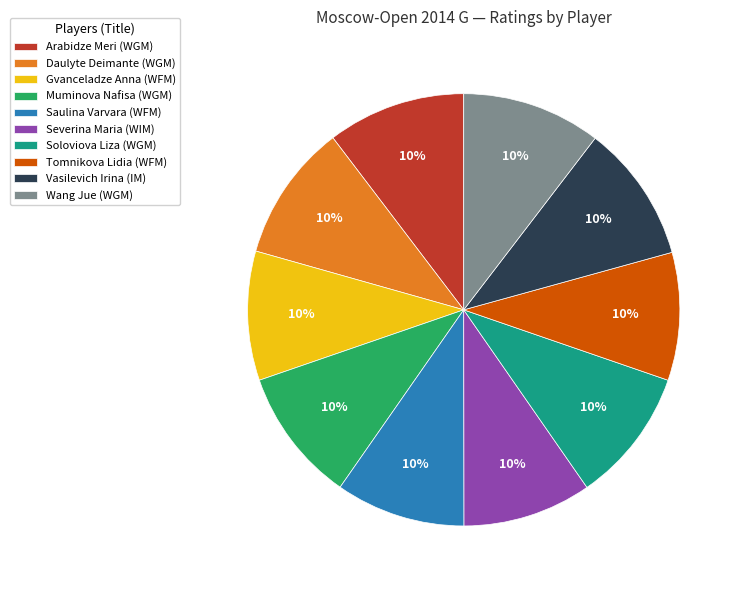

To the nearest percent, what portion does Daulyte Deimante (WGM) represent?

10%